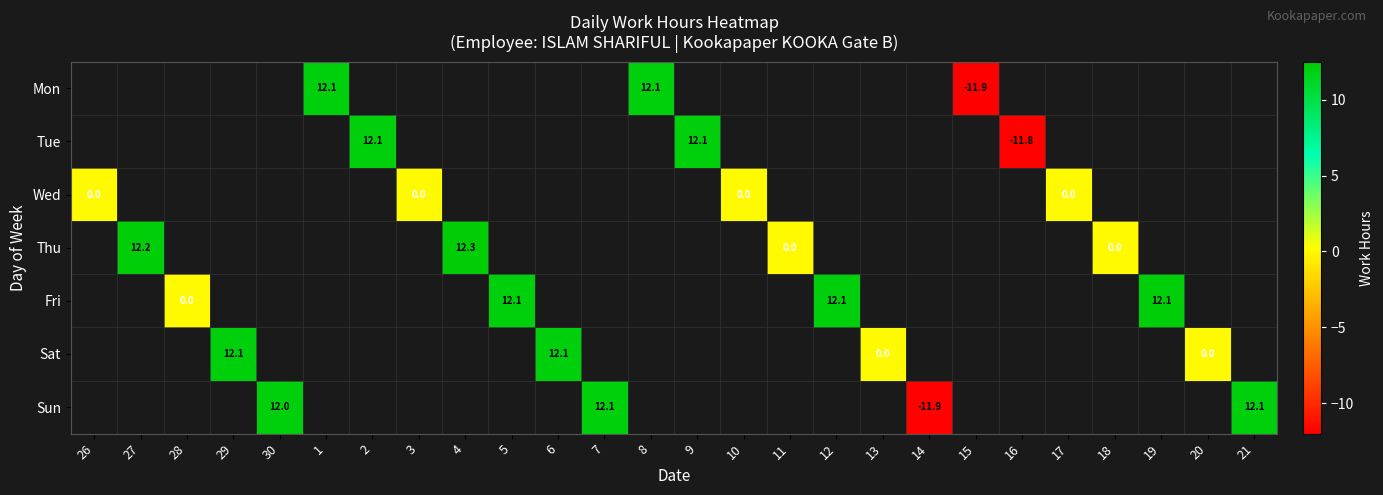

How many data points does each series have?

26